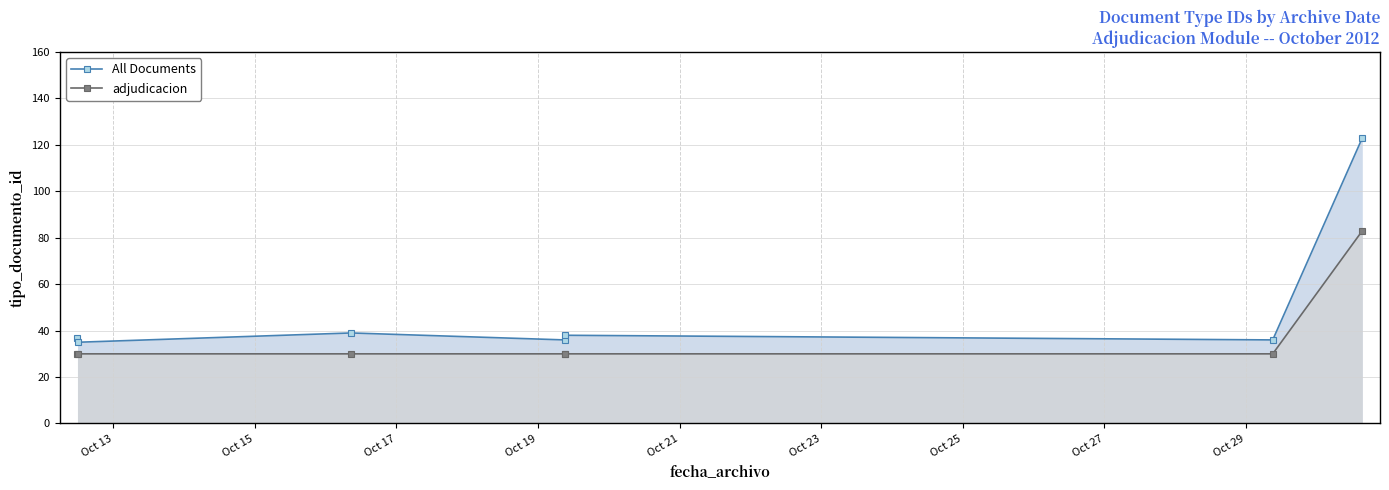

What is the minimum value for adjudicacion?

30